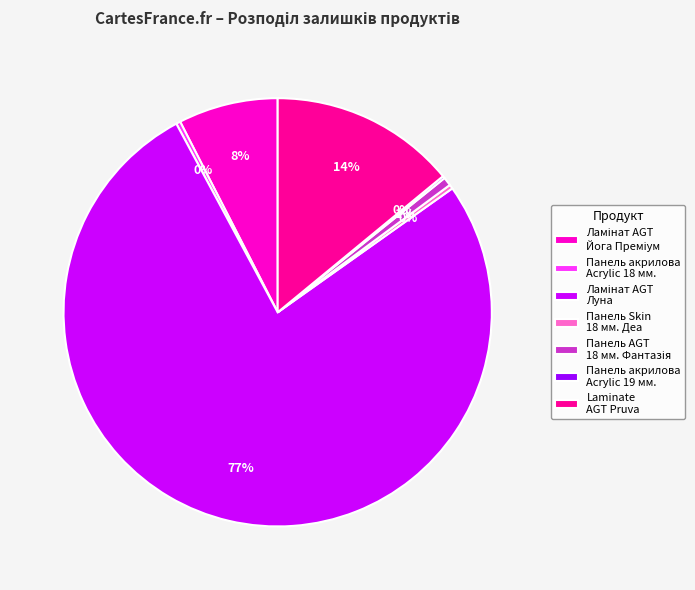

Between Laminate AGT Pruva and Панель акрилова Acrylic 18 мм., which is larger?

Laminate AGT Pruva